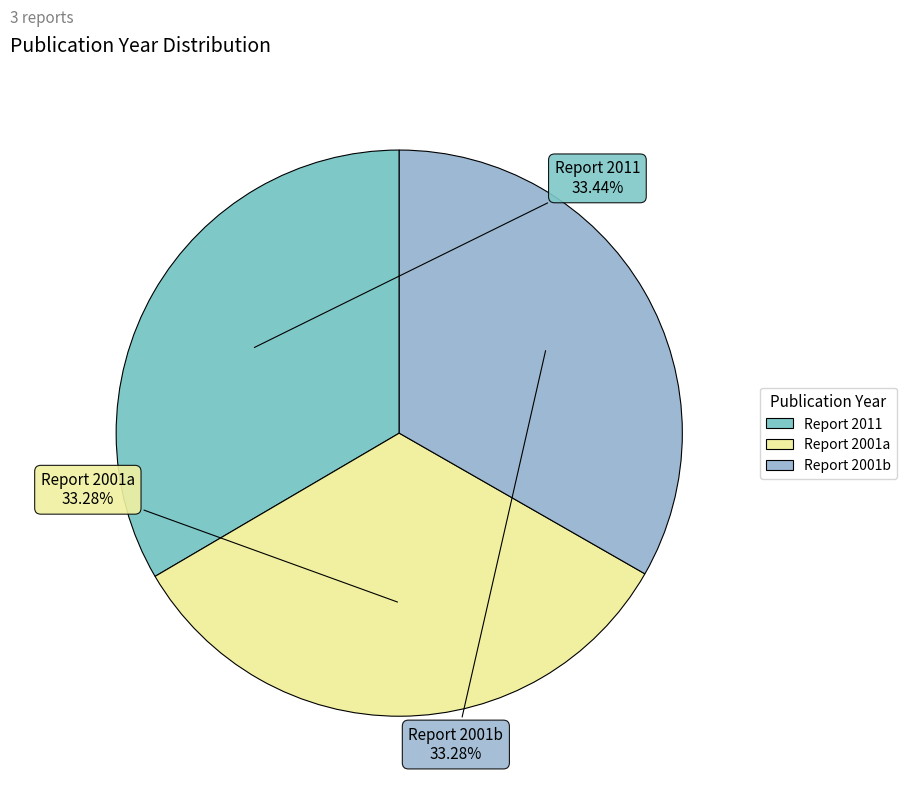

Count the number of slices in the pie.

3